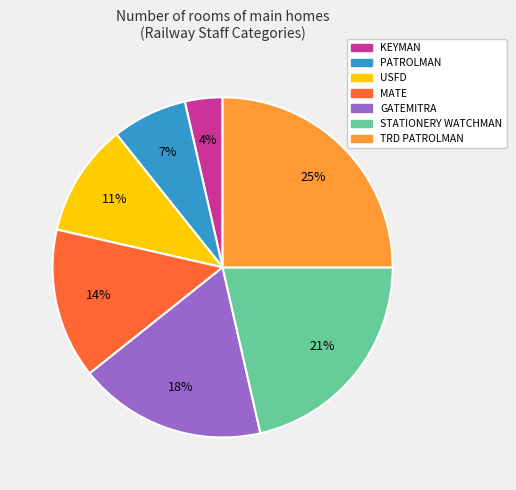

Is there any slice that represents more than half of the pie?

No